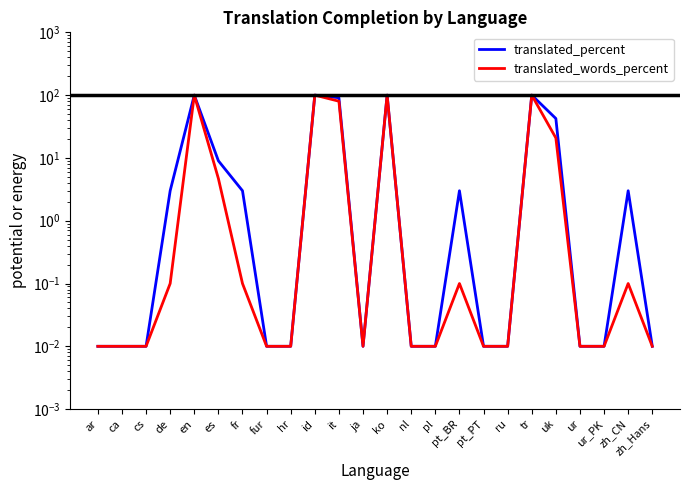

How many distinct data groups are displayed?

2